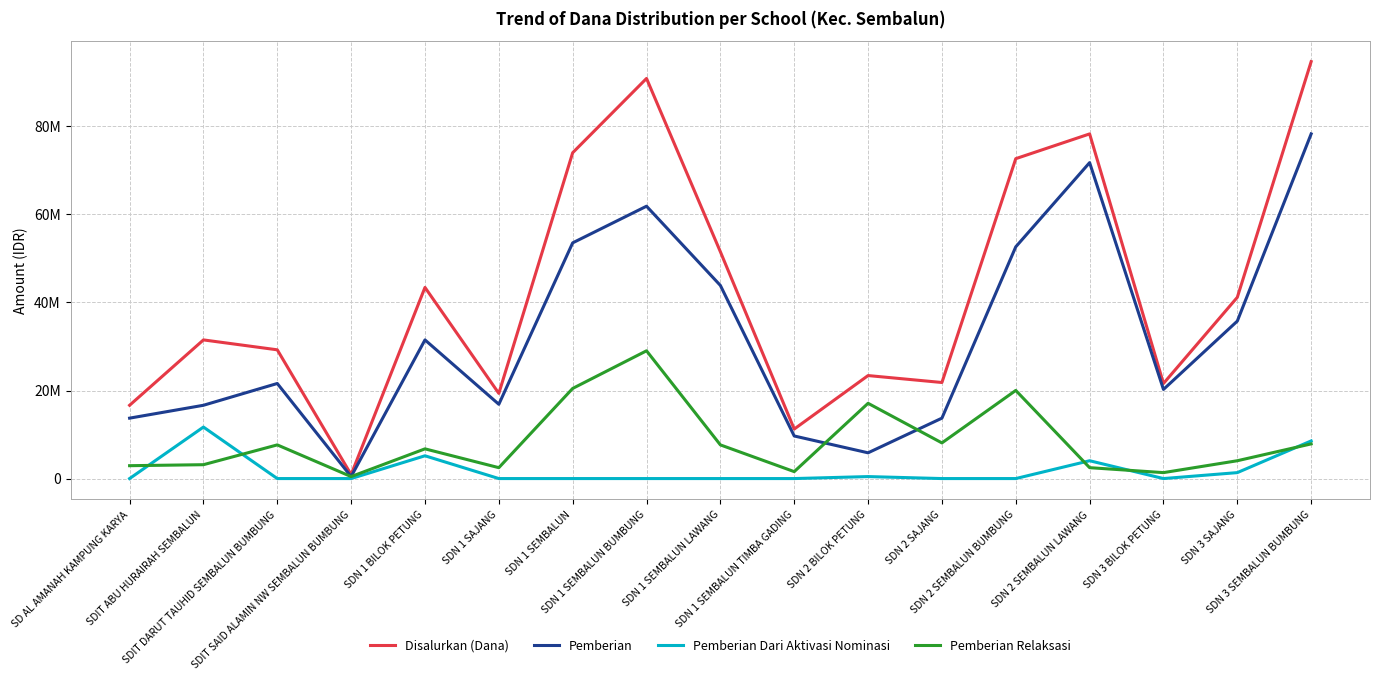

The value of Pemberian at SDN 2 BILOK PETUNG is 2330037. True or false?

False